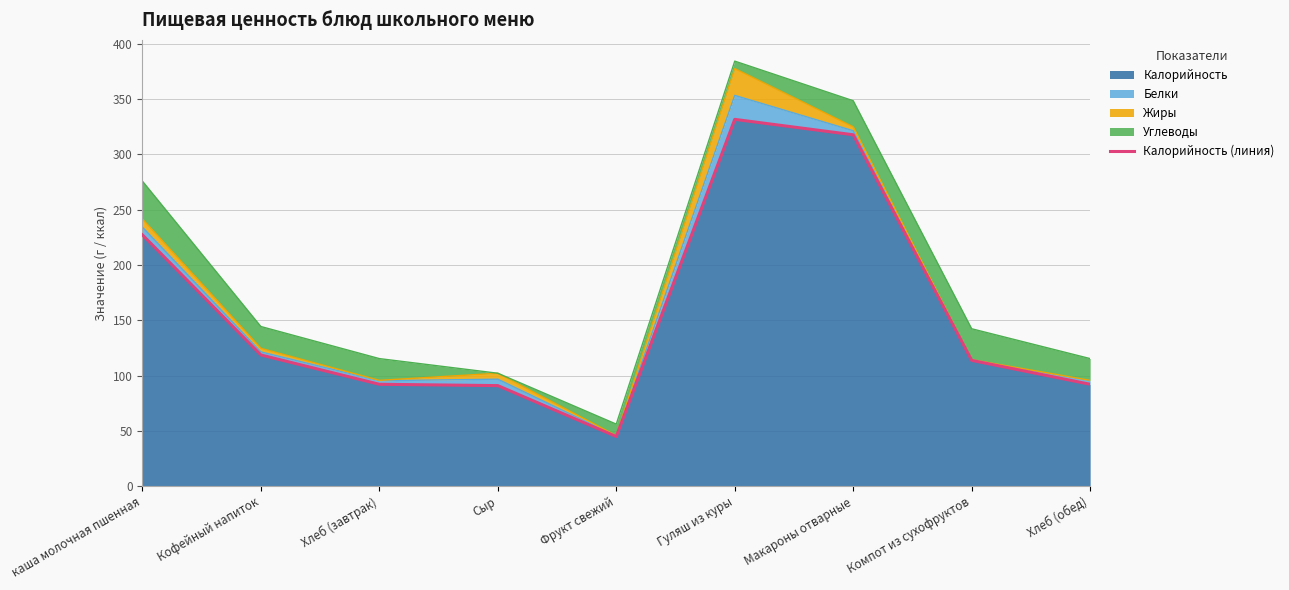

Which label corresponds to the largest value in the chart?

Гуляш из куры